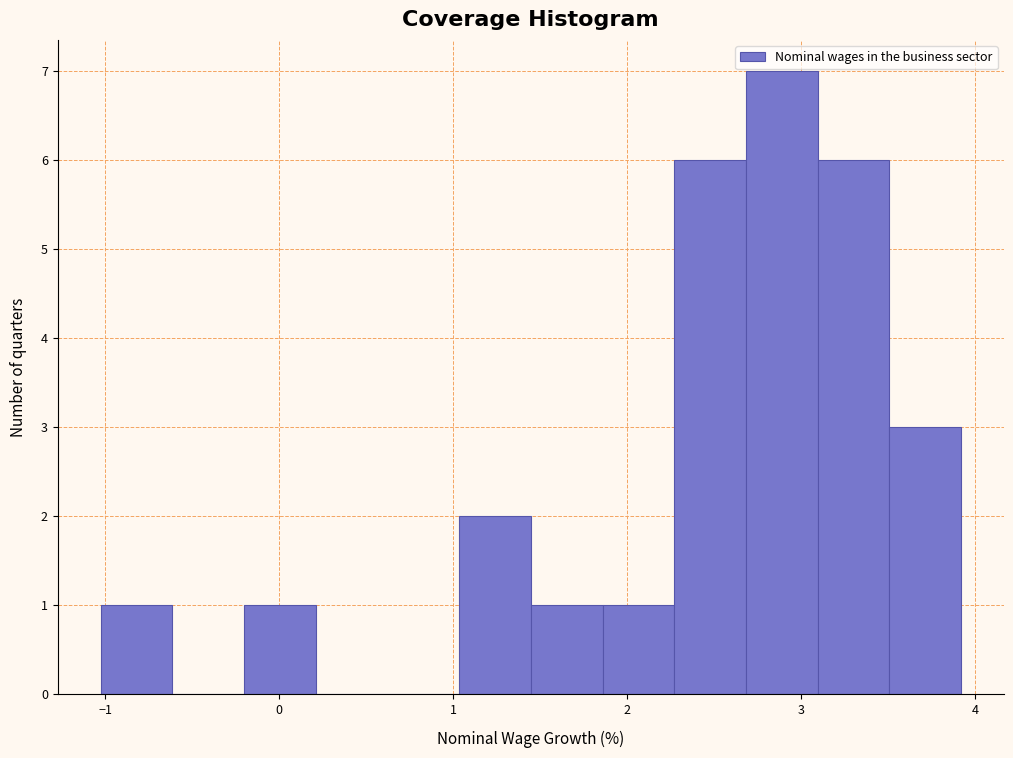

Reading left to right, list every bar in this chart as the range it spans on the x-axis followed by its height. Neither the bar edges nor the heights are printed on the chart, so give them approximately, as read against the axes.

-1.0 to -0.6: 1
-0.6 to -0.2: 0
-0.2 to 0.2: 1
0.2 to 0.6: 0
0.6 to 1.0: 0
1.0 to 1.4: 2
1.4 to 1.9: 1
1.9 to 2.3: 1
2.3 to 2.7: 6
2.7 to 3.1: 7
3.1 to 3.5: 6
3.5 to 3.9: 3